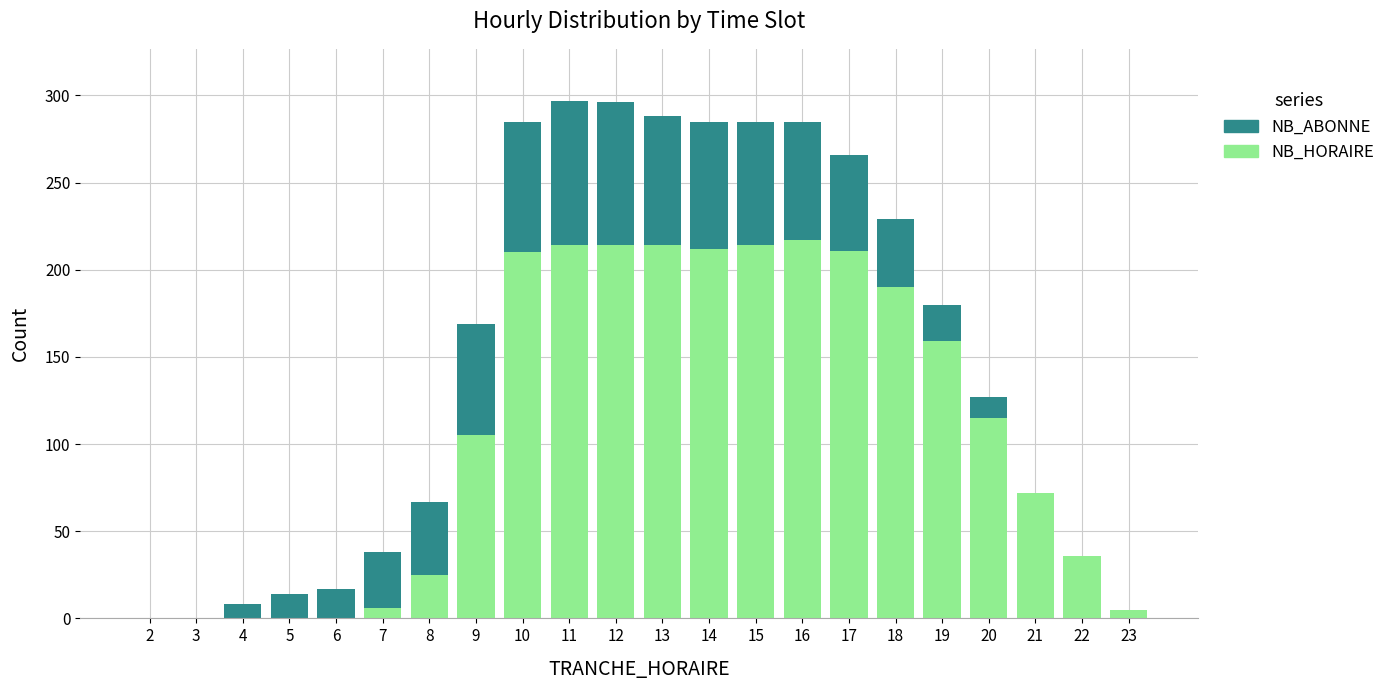

The value of NB_HORAIRE at 9 is 174. True or false?

False